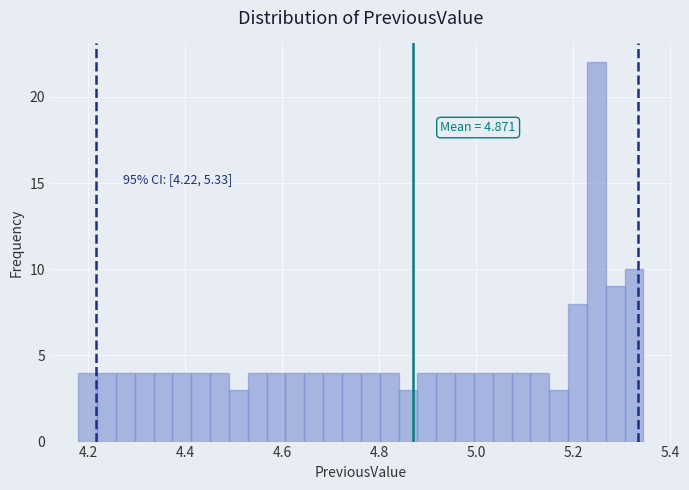

Read against the x-axis, roughly where is the centre of the tallest bar?

5.24